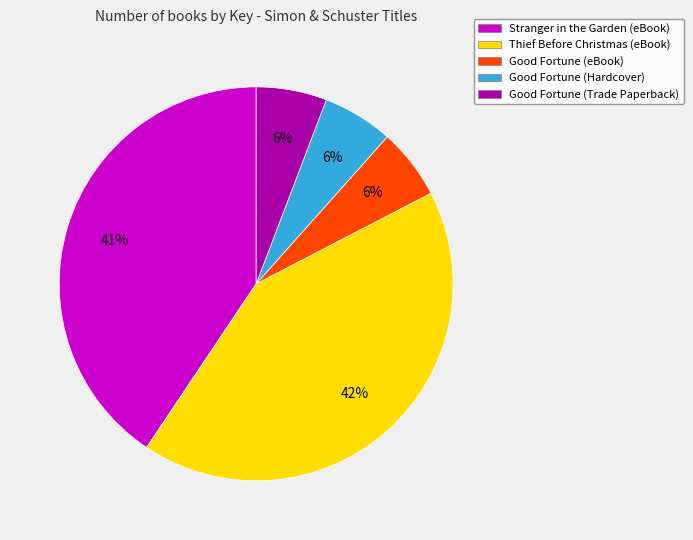

Which has a higher value, Good Fortune (Hardcover) or Stranger in the Garden (eBook)?

Stranger in the Garden (eBook)